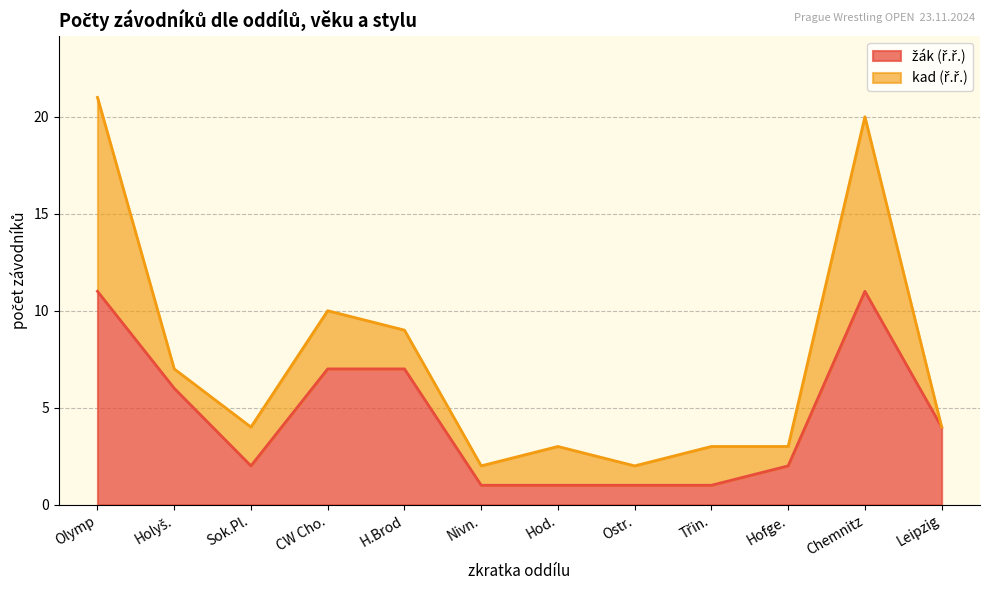

How many values are between 1 and 7?

10